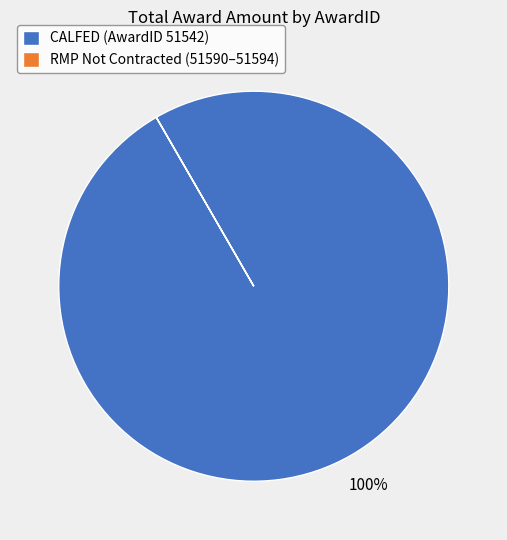

The CALFED (AwardID 51542) slice represents 100% of the pie. True or false?

True